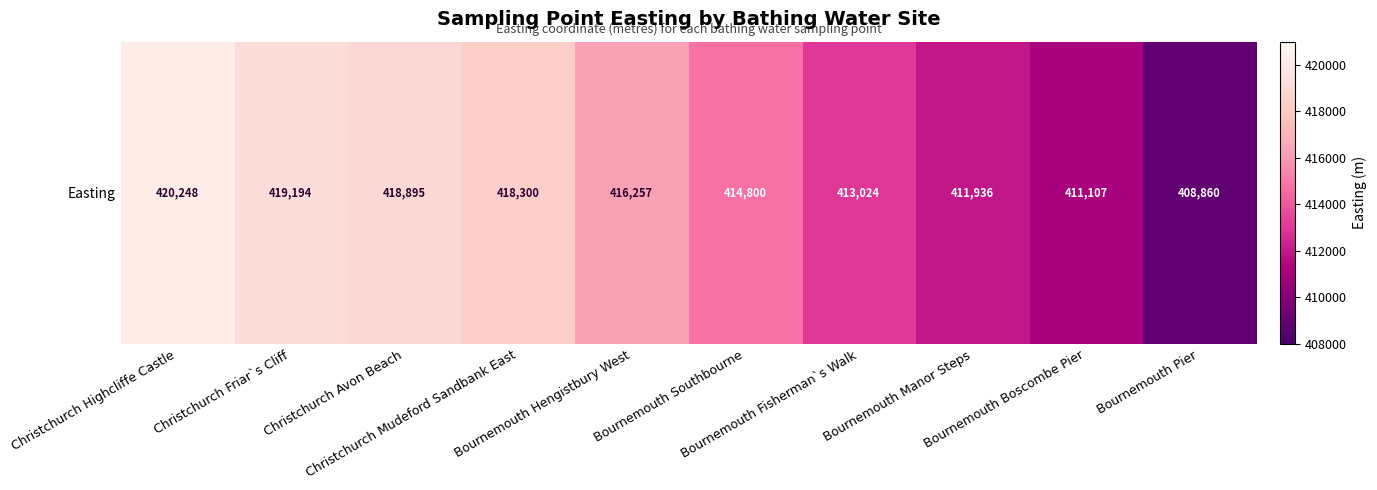

What is the average value?

415262